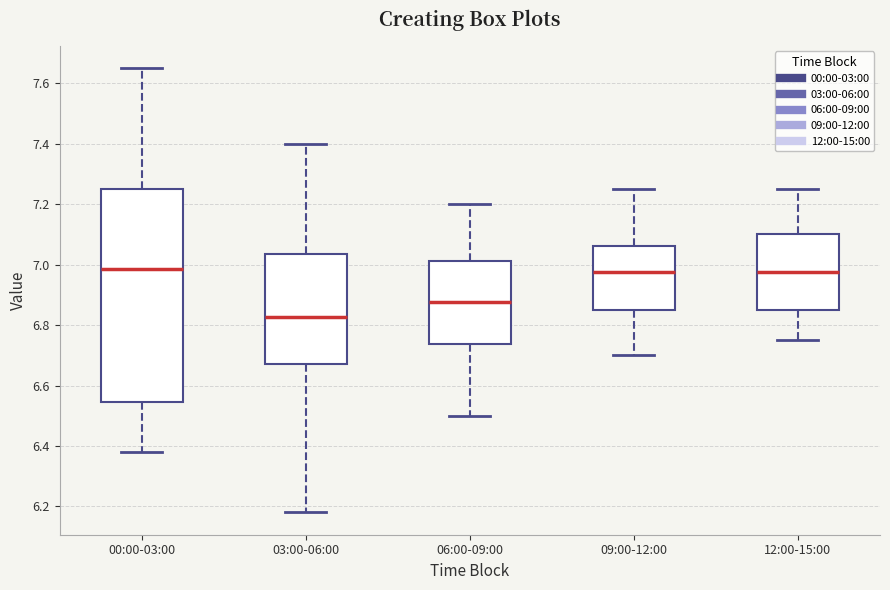

Comparing the boxes themselves (not the whiskers), which one is the tallest?

00:00-03:00